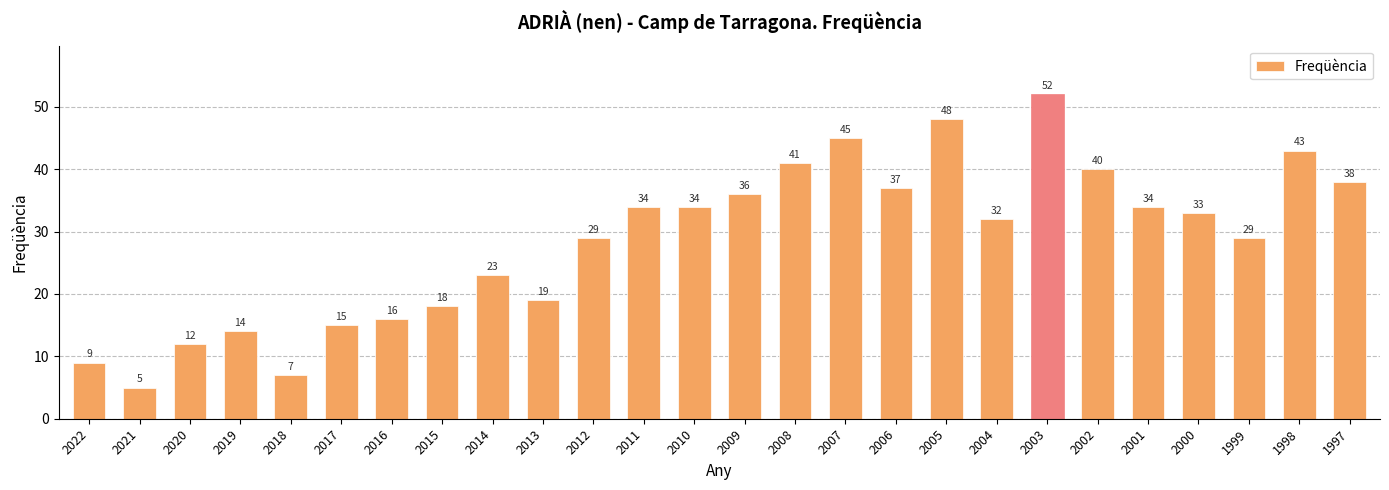

Reading left to right, extract all data points from this chart.

9	5	12	14	7	15	16	18	23	19	29	34	34	36	41	45	37	48	32	52	40	34	33	29	43	38